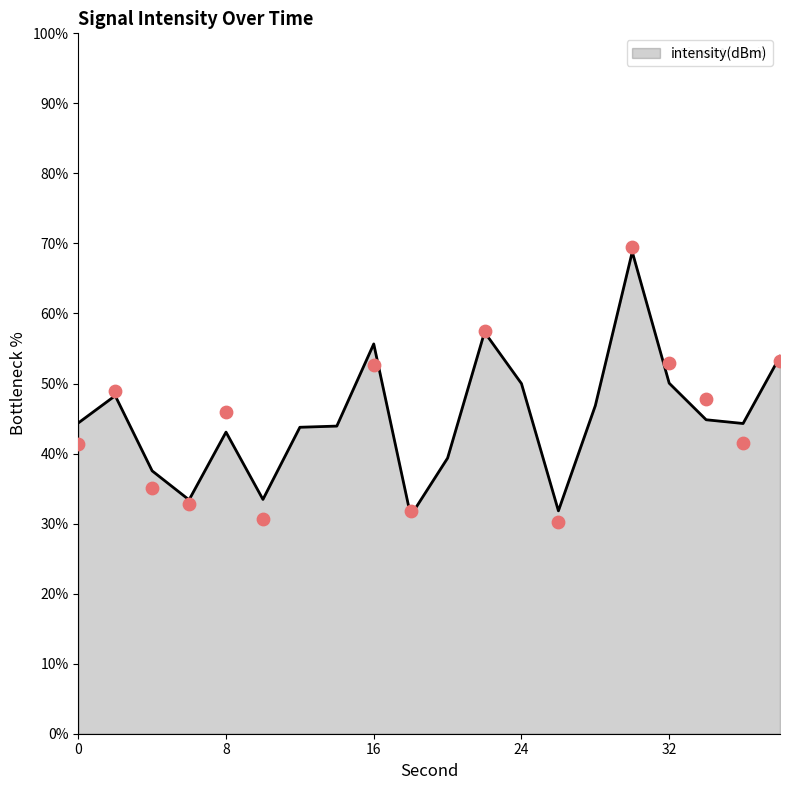

Approximately how many times larger is the value at 20 compared to 30?

0.6